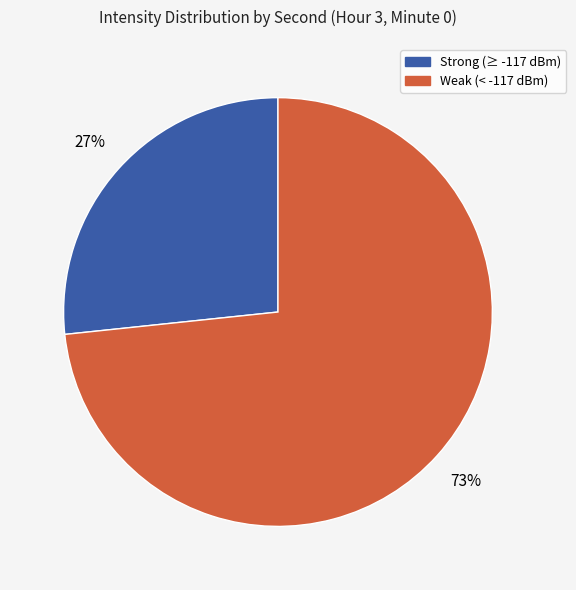

Is there a majority slice in this chart?

Yes